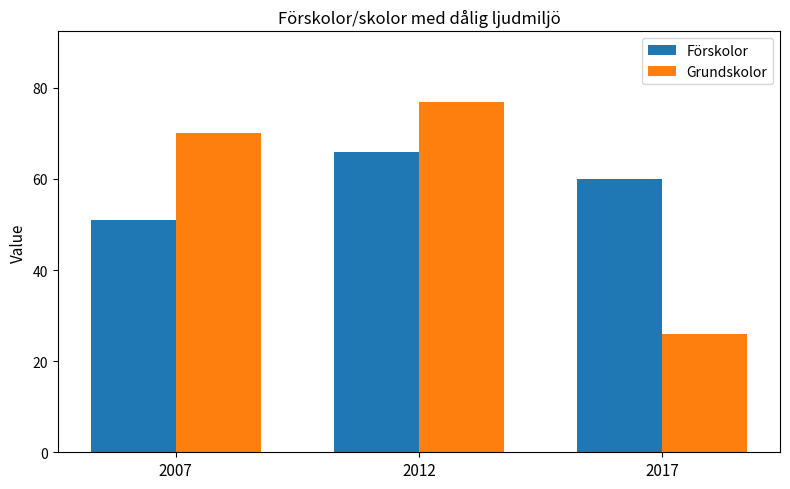

At which category is the sum across all series the highest?

2012